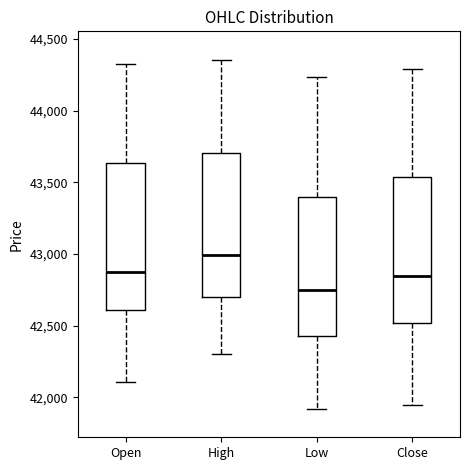

Which box has the lowest median line?

Low